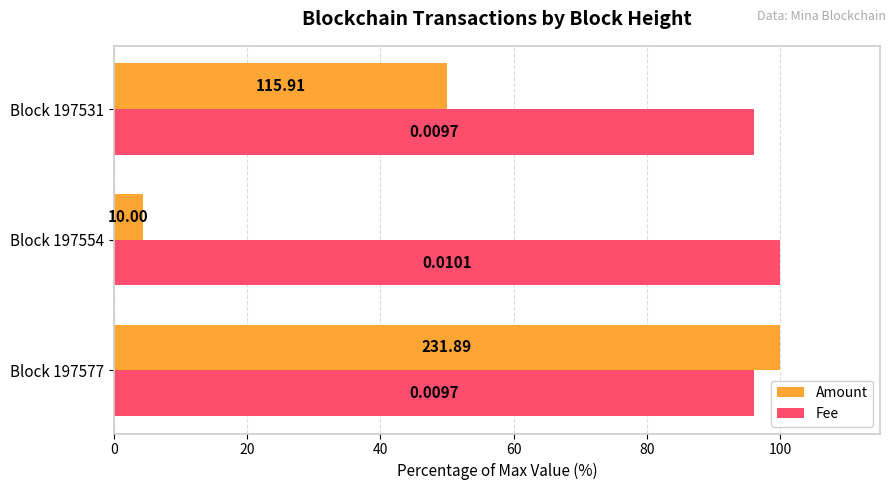

What are all the series names shown in the legend?

Amount, Fee